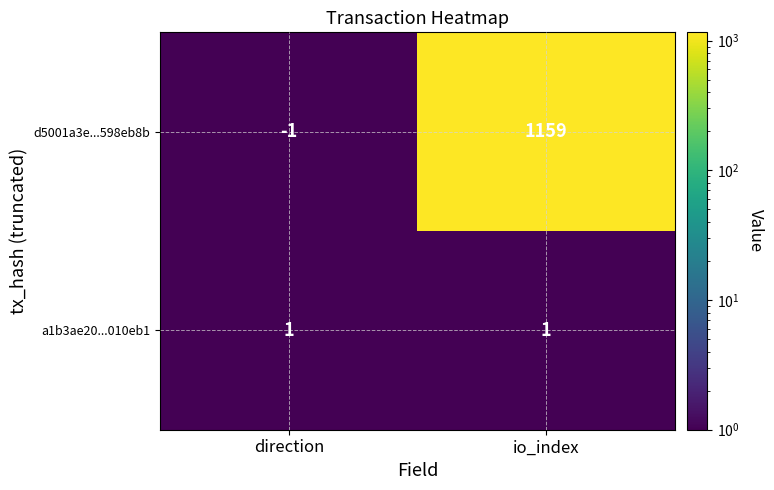

Which series has the largest total across all categories?

d5001a3e...598eb8b